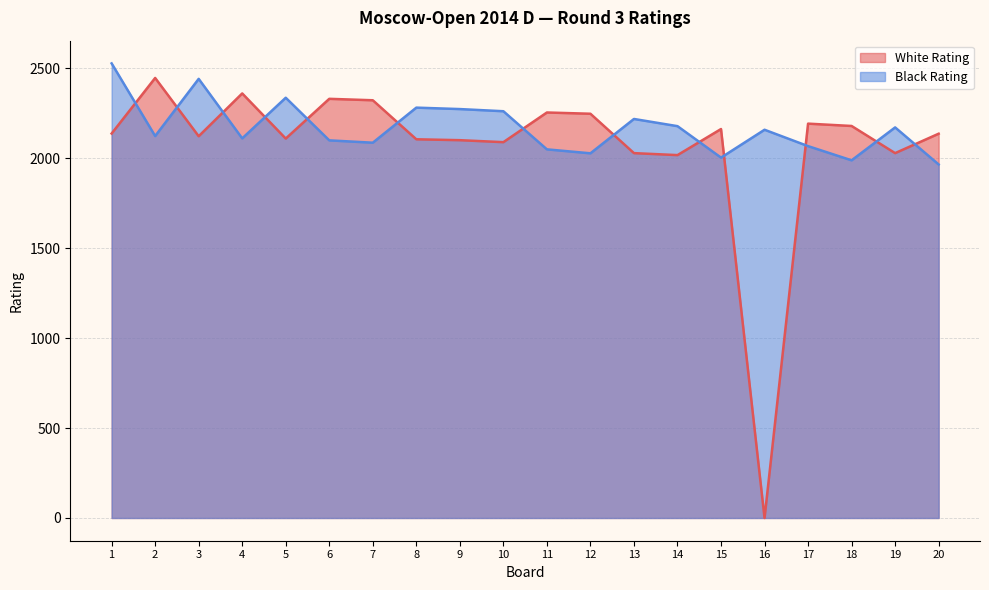

What is the value of the Black Rating point at the 14th from the left?

2179